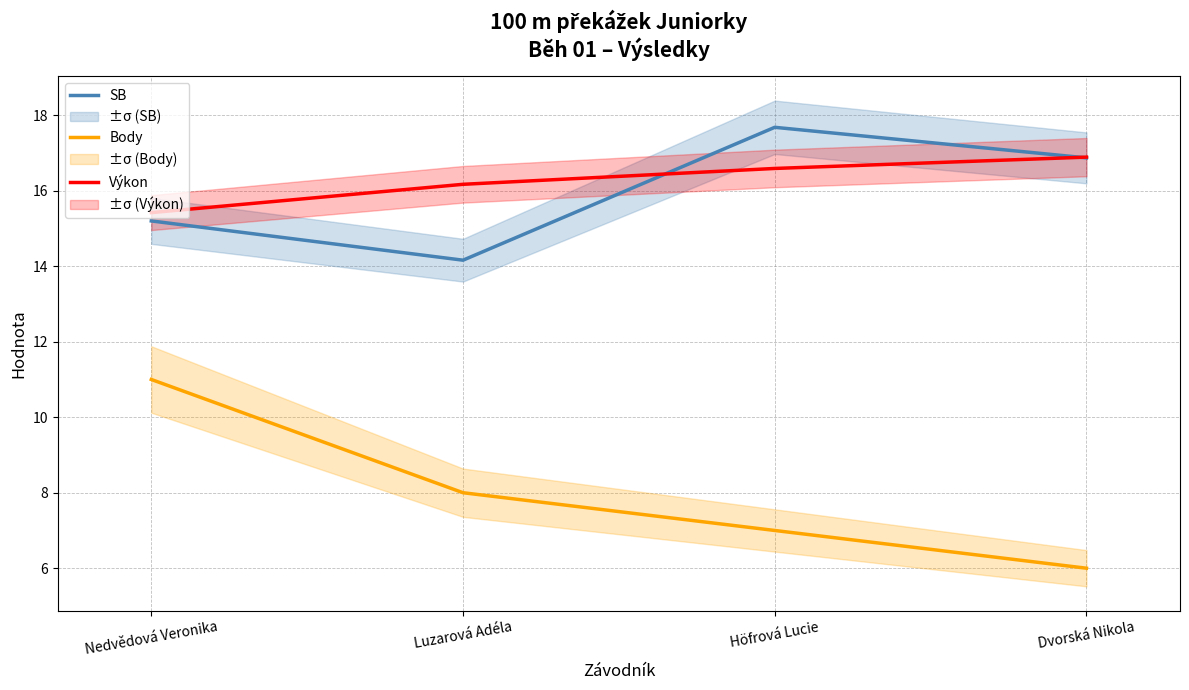

Reading left to right, what are all the values shown in this chart?

SB: 15.2	14.2	17.7	16.9
Body: 11.0	8.0	7.0	6.0
Výkon: 15.4	16.2	16.6	16.9